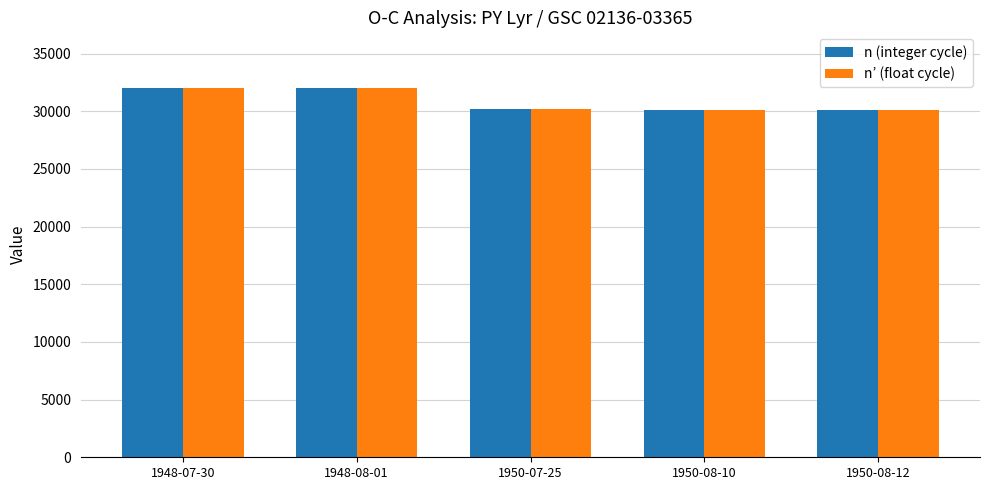

Count the number of categories in the chart.

5